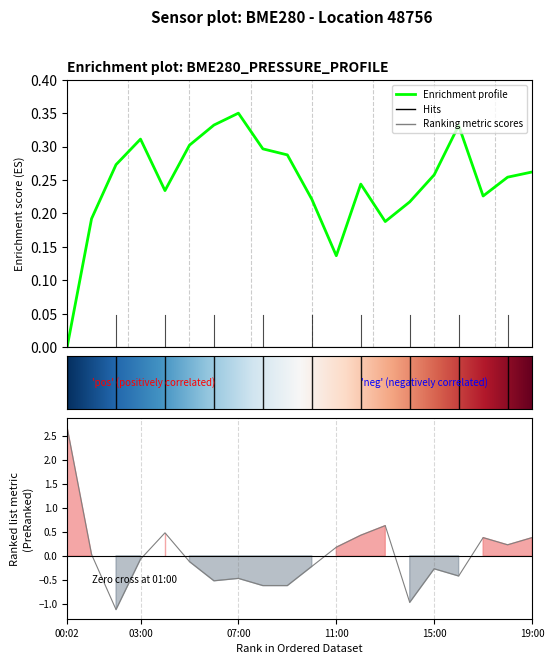

What is the sum of the pressure values at 01:00 and 05:00?

0.5